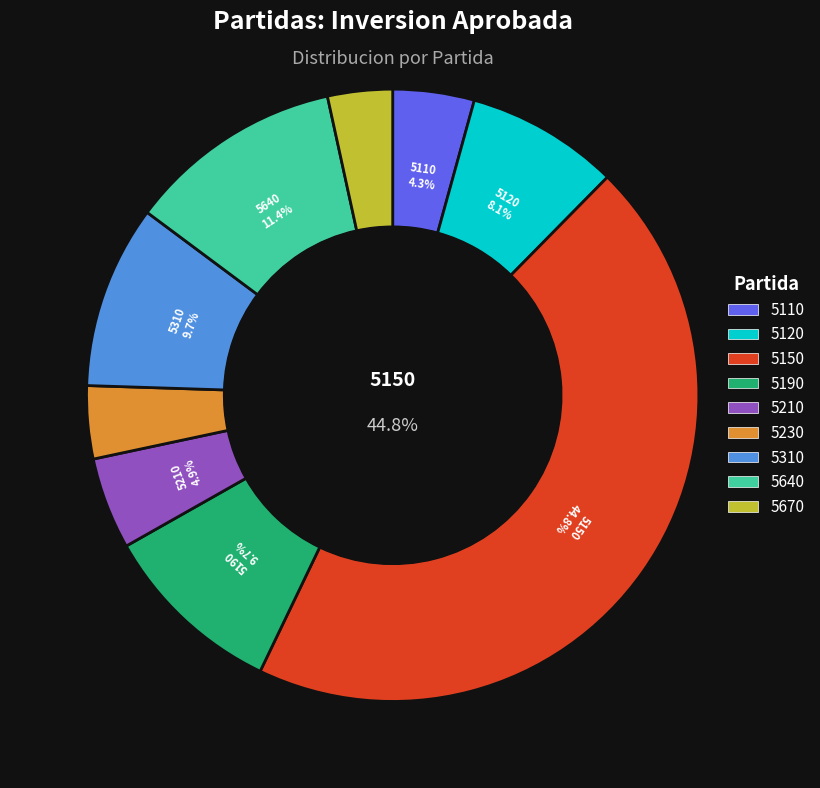

Do 5150 and 5230 together represent more than half of the pie?

No